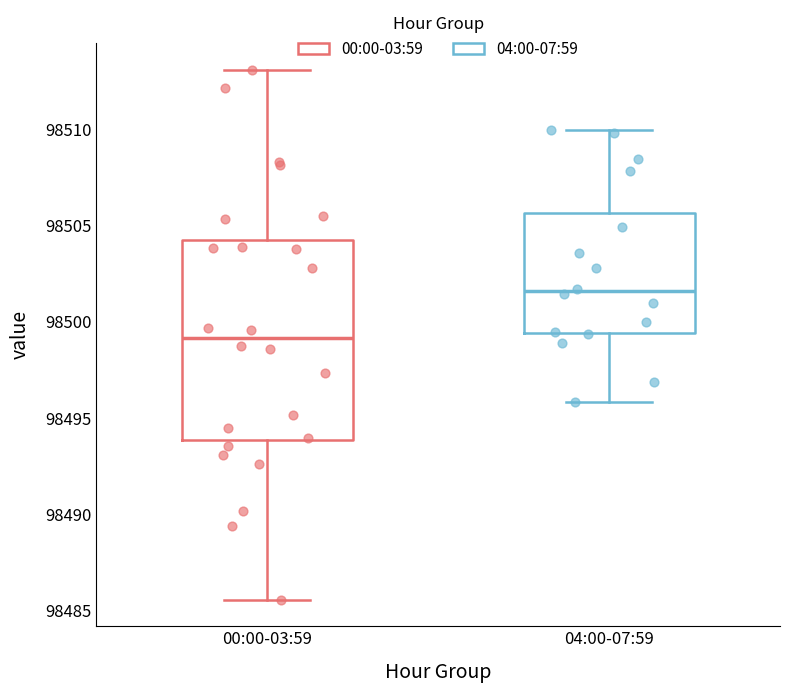

Which box has the highest median line?

04:00-07:59